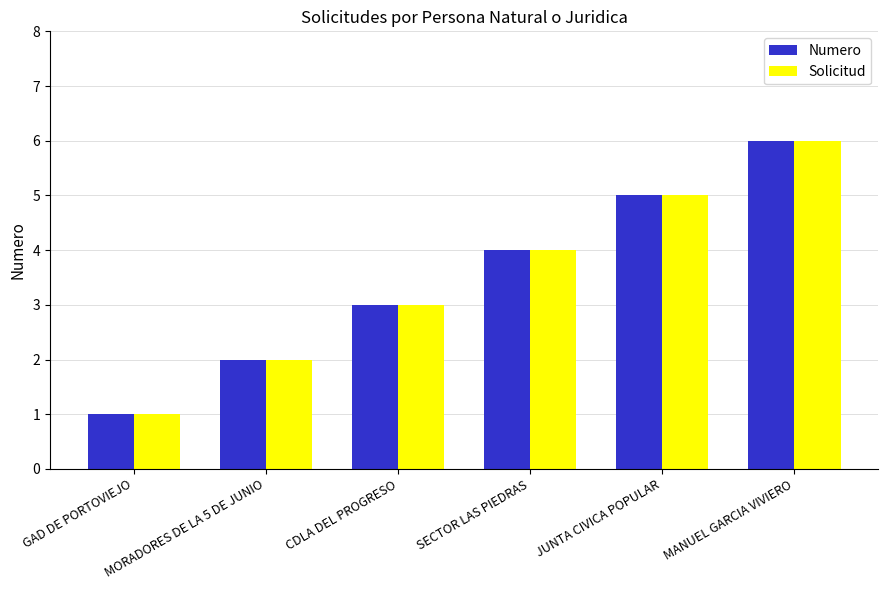

What is the value of the Numero bar at the 2nd from the left?

2